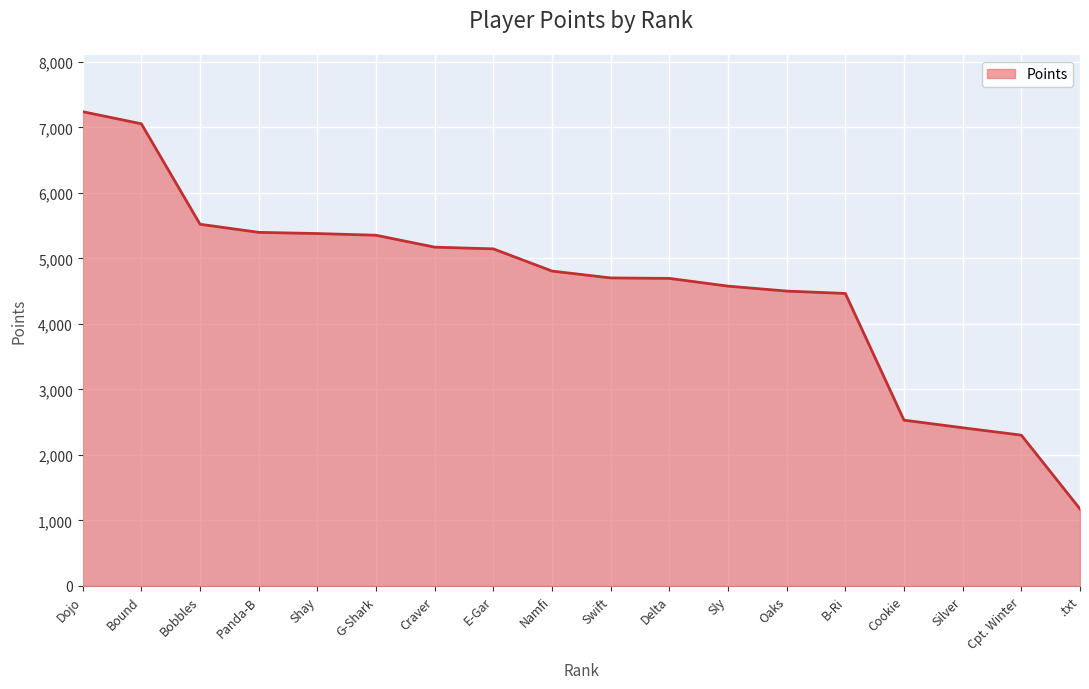

What is the sum of all values?

82435